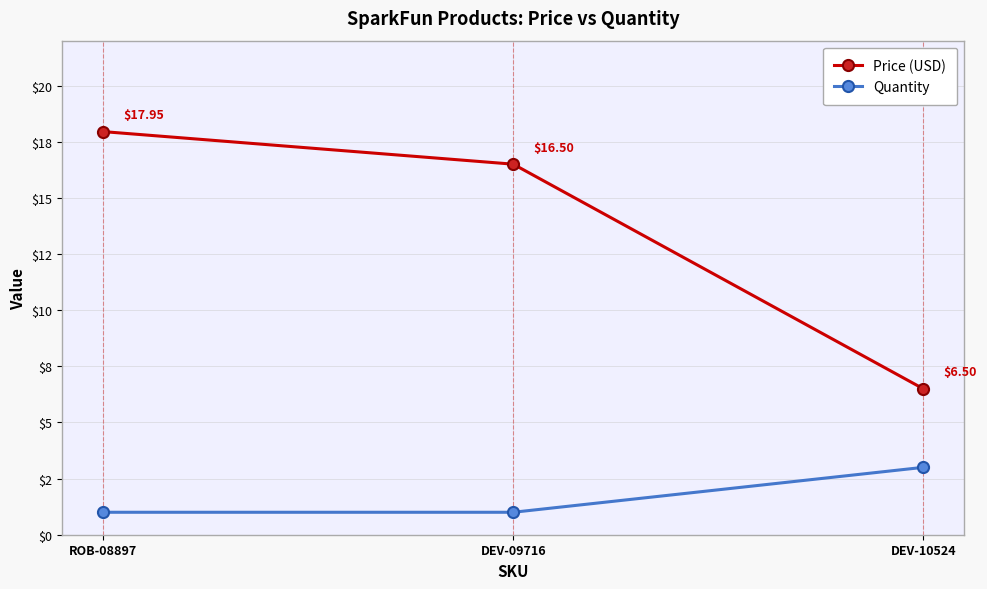

At which label does Price (USD) first exceed 16?

ROB-08897